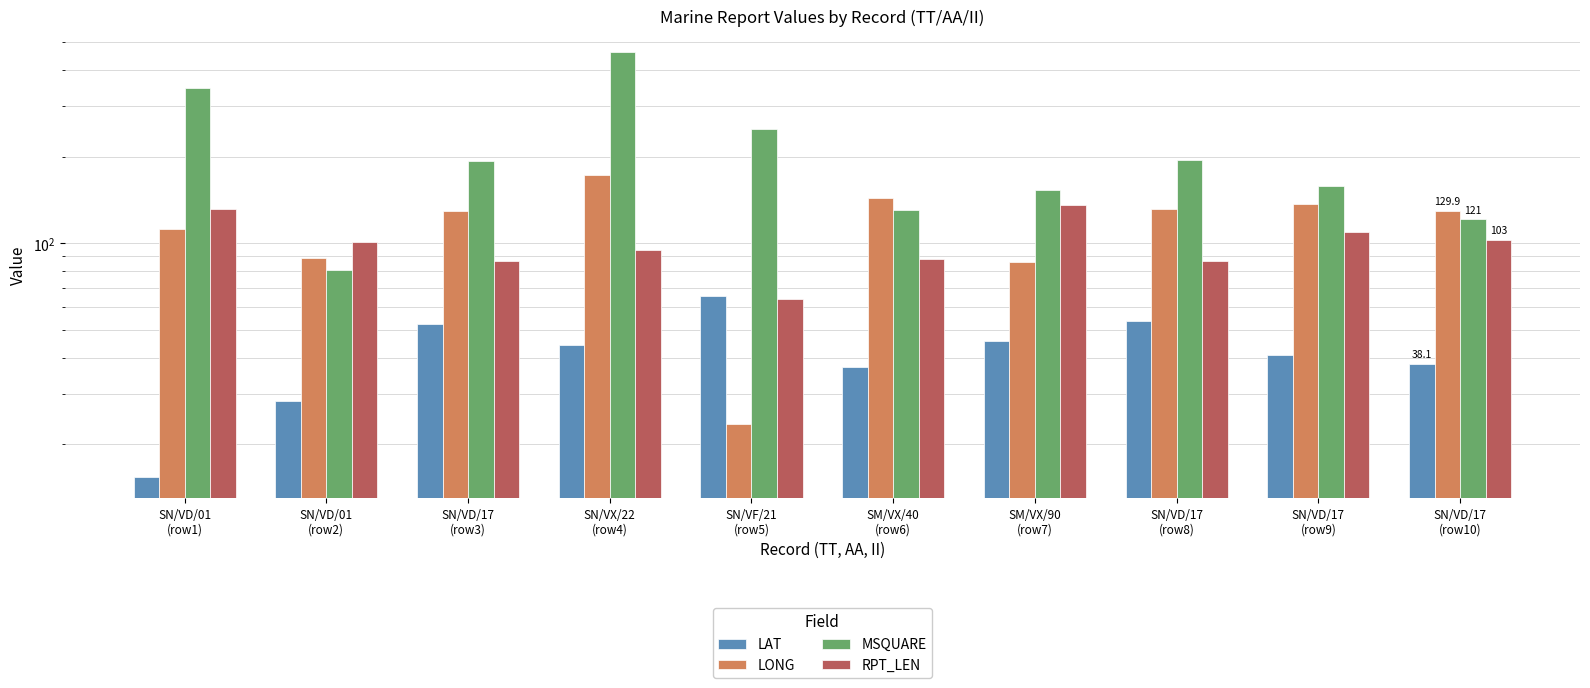

Reading right to left, list all the values displayed in this chart.

LAT: 38.1	40.8	53.6	45.9	37.2	65.5	44.4	52.4	28.2	15.4
LONG: 129.9	137.4	131.1	85.9	143.6	23.5	172.7	129.8	89.0	112.5
MSQUARE: 121.0	158.0	194.0	153.0	130.0	250.0	462.0	193.0	81.0	347.0
RPT_LEN: 103.0	109.0	87.0	136.0	88.0	64.0	95.0	87.0	101.0	131.0